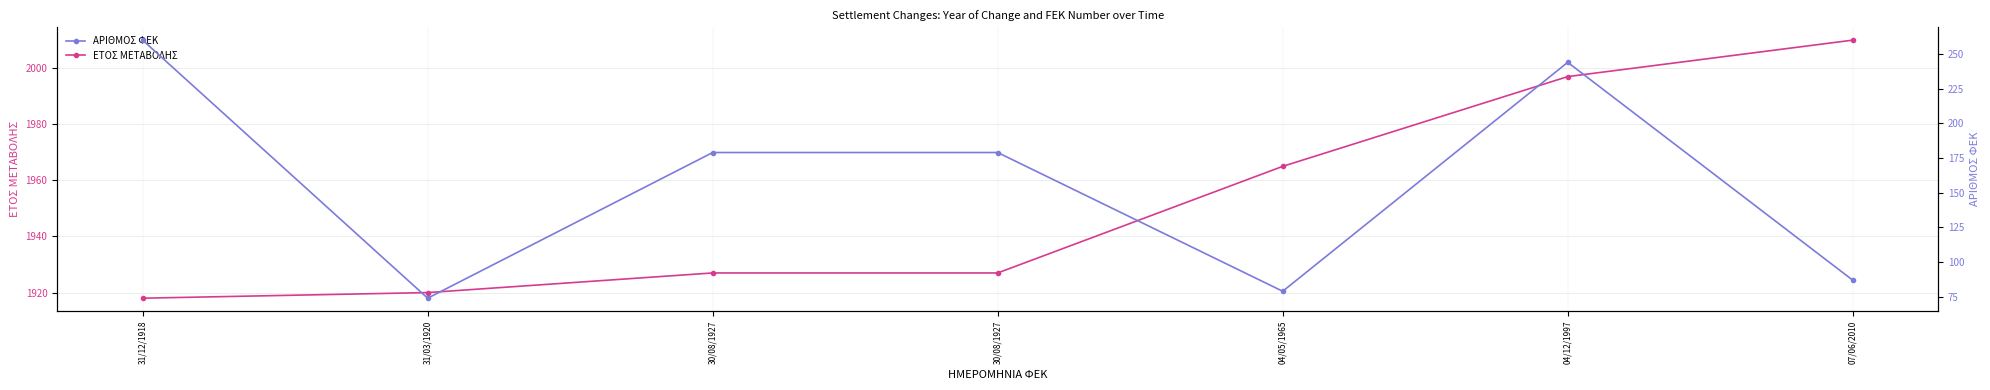

What is the average value of the ΕΤΟΣ ΜΕΤΑΒΟΛΗΣ series?

1952